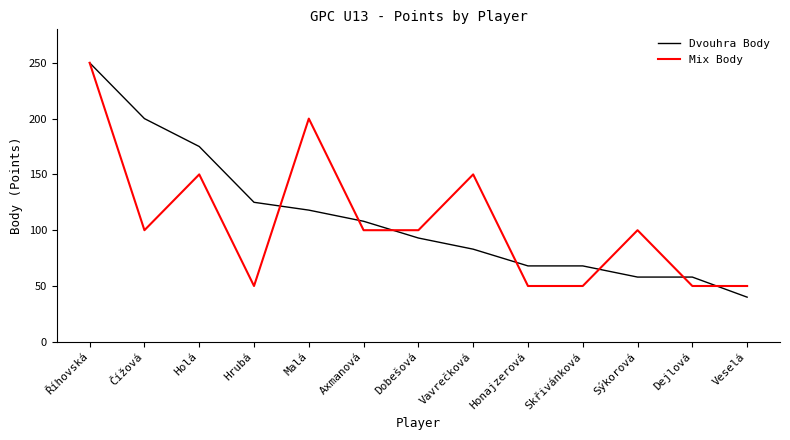

Reading left to right, extract all data points from this chart.

Dvouhra Body: 250	200	175	125	118	108	93	83	68	68	58	58	40
Mix Body: 250	100	150	50	200	100	100	150	50	50	100	50	50